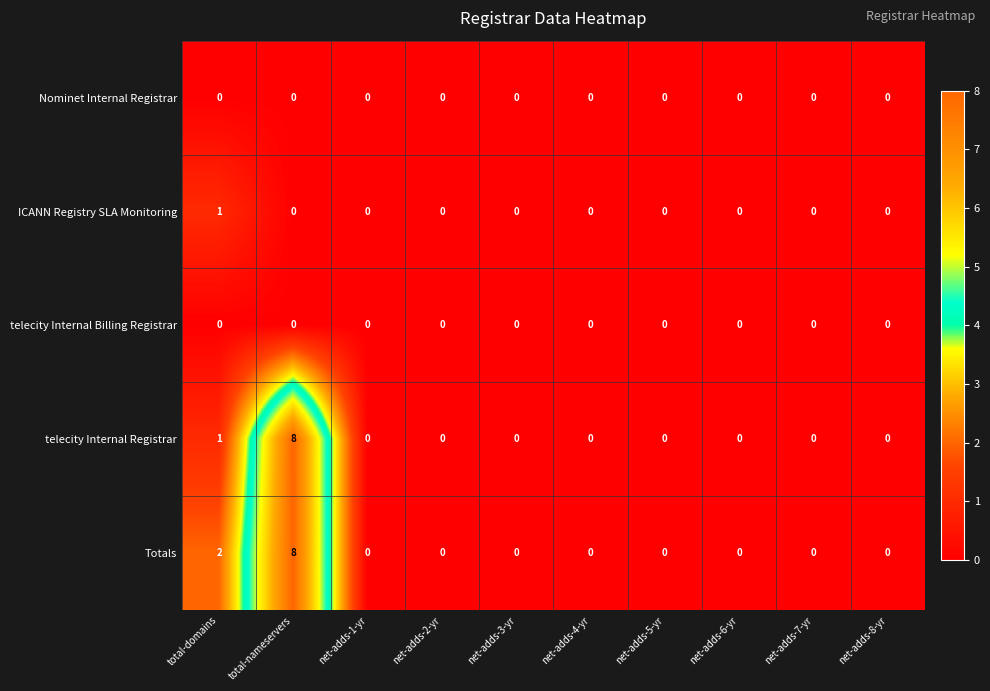

How many distinct data groups are displayed?

5